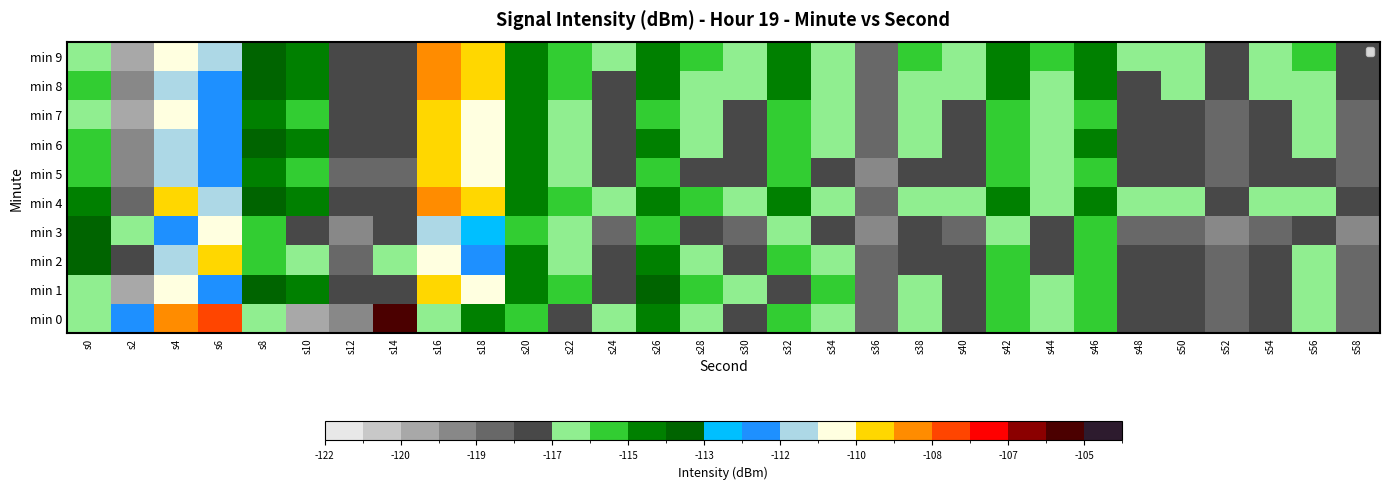

Which series has the widest spread of values?

min 0